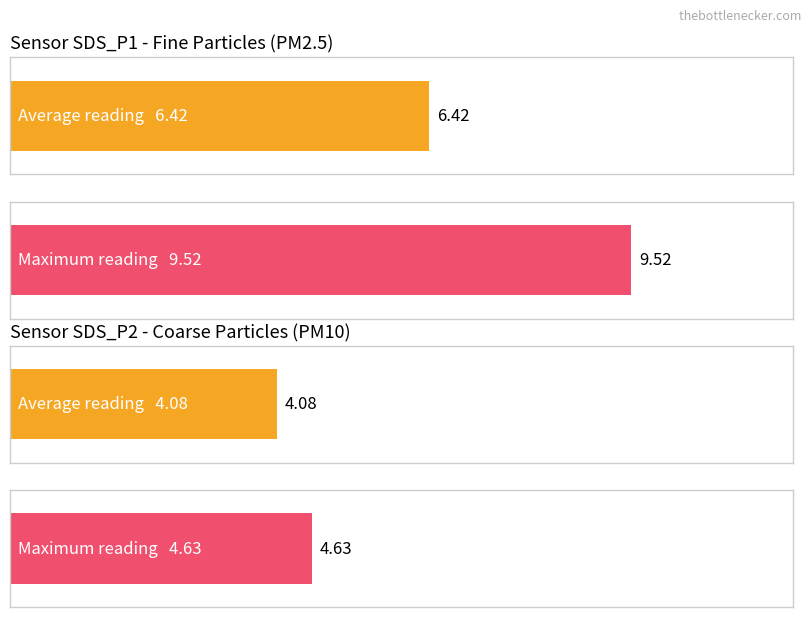

Which series has the largest total across all categories?

SDS_P1